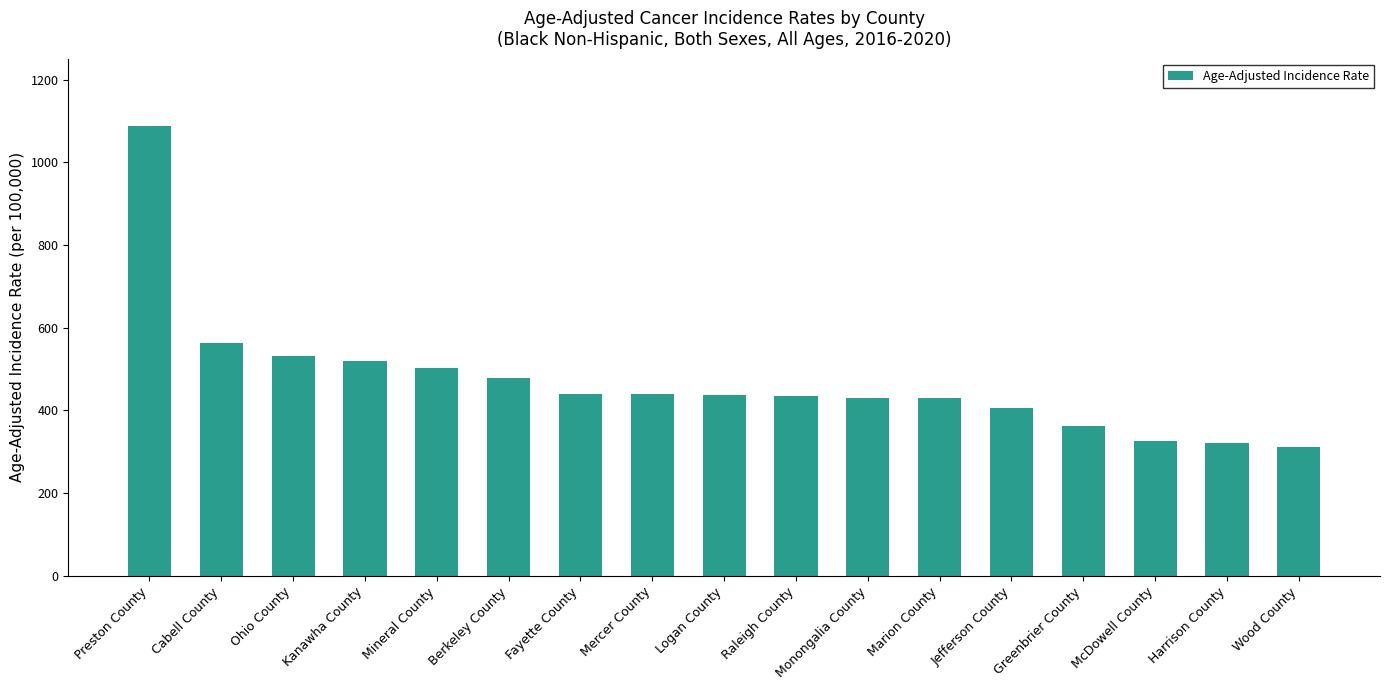

Read the value at Monongalia County.

429.8